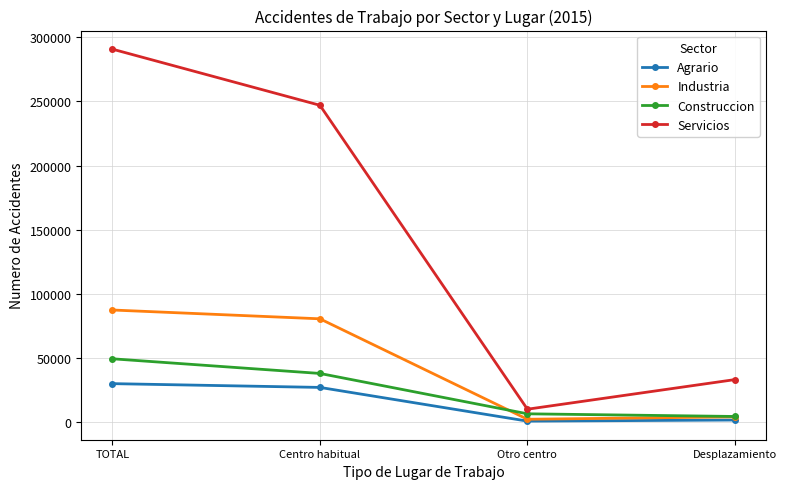

How many lines are shown in the chart?

4